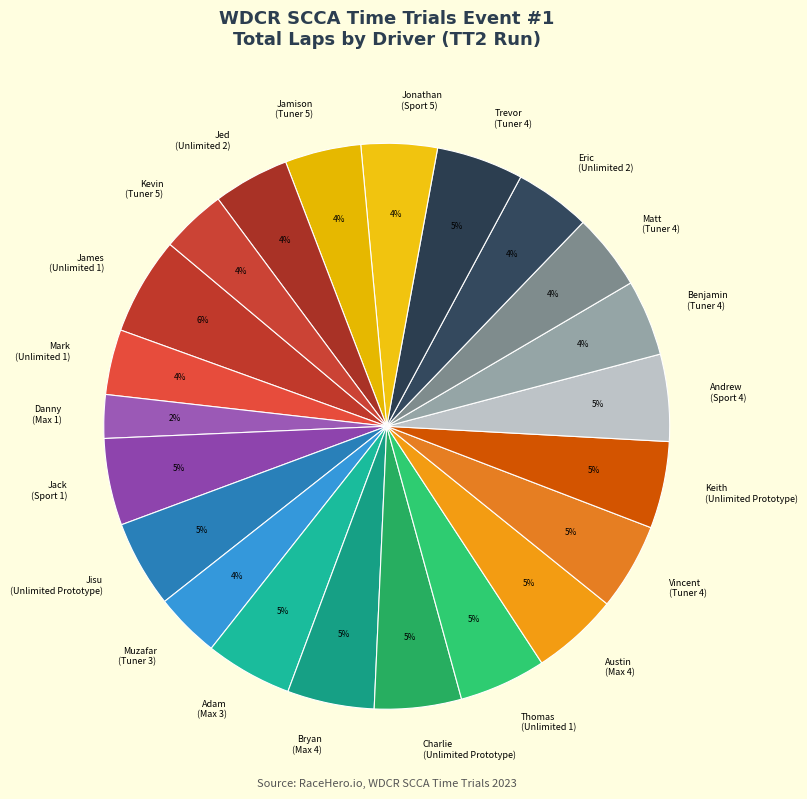

Which slice is the largest?

James (Unlimited 1)